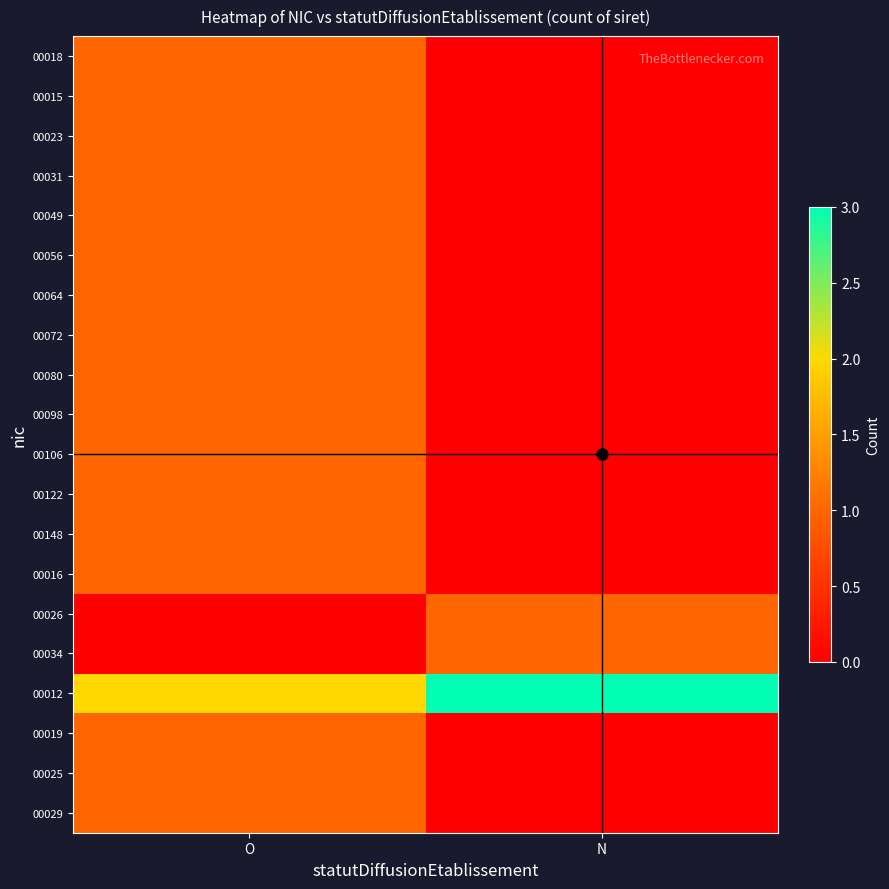

What is the total value across all series at O?

19